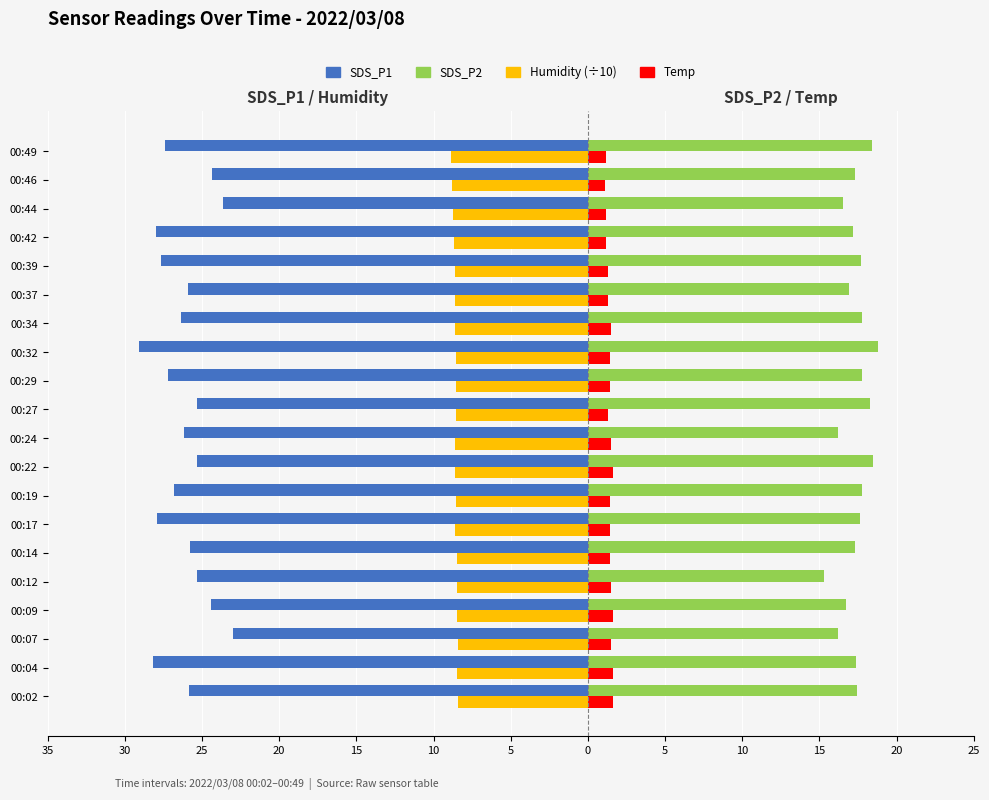

What is the value of the Humidity (÷10) bar at the 20th from the left?

-8.8